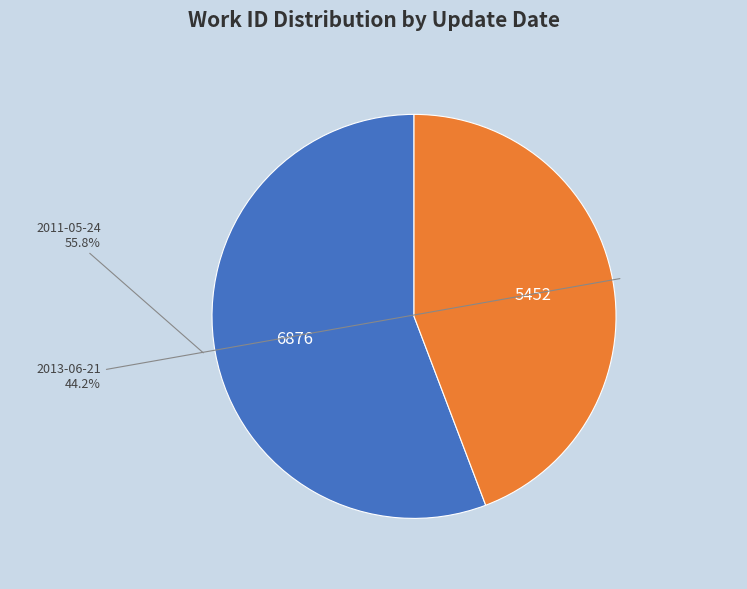

How many slices are in this pie chart?

2